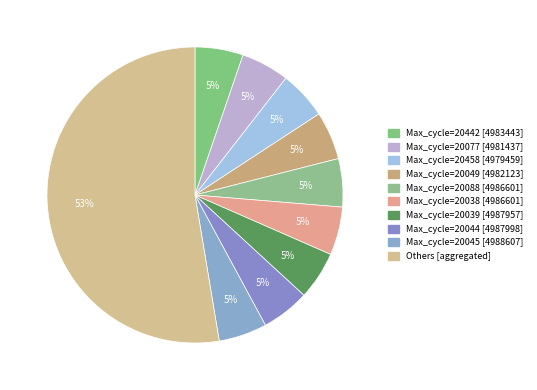

How many slices are in this pie chart?

10